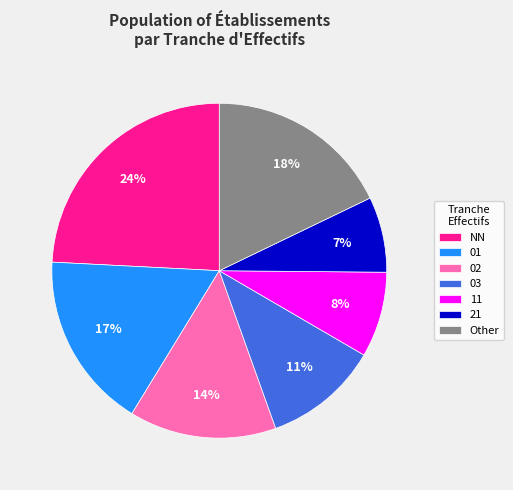

What is the largest slice in the pie chart?

NN